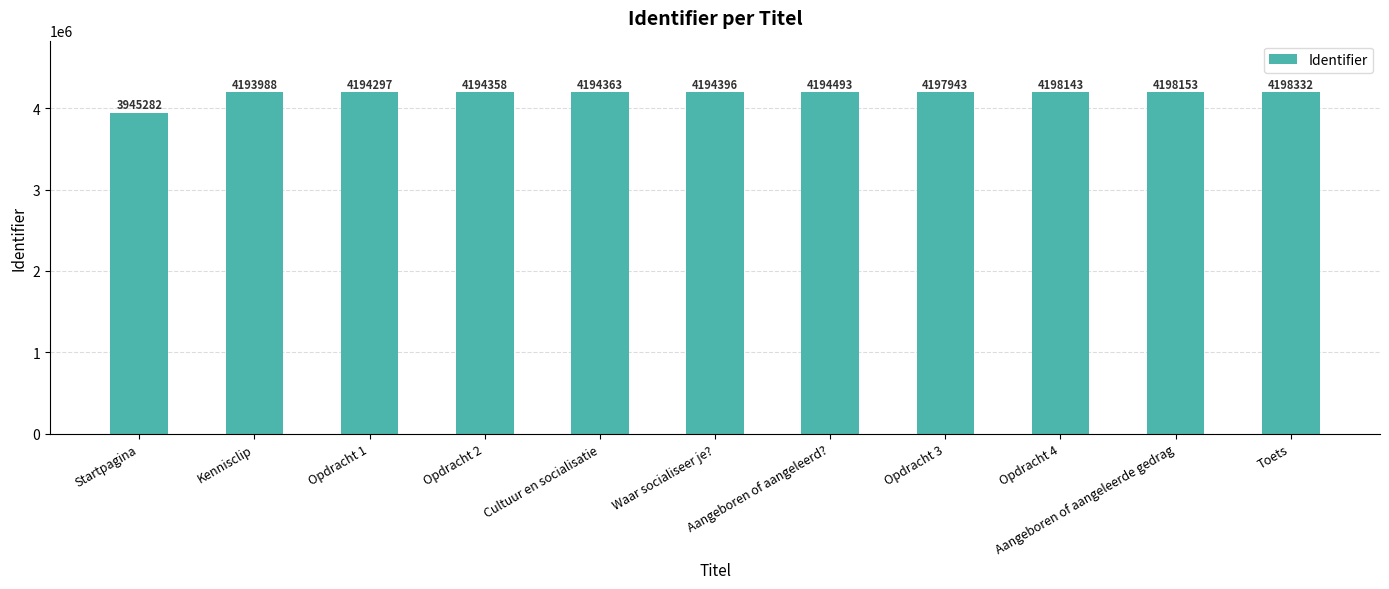

At which category does the chart reach its peak across all series?

Toets